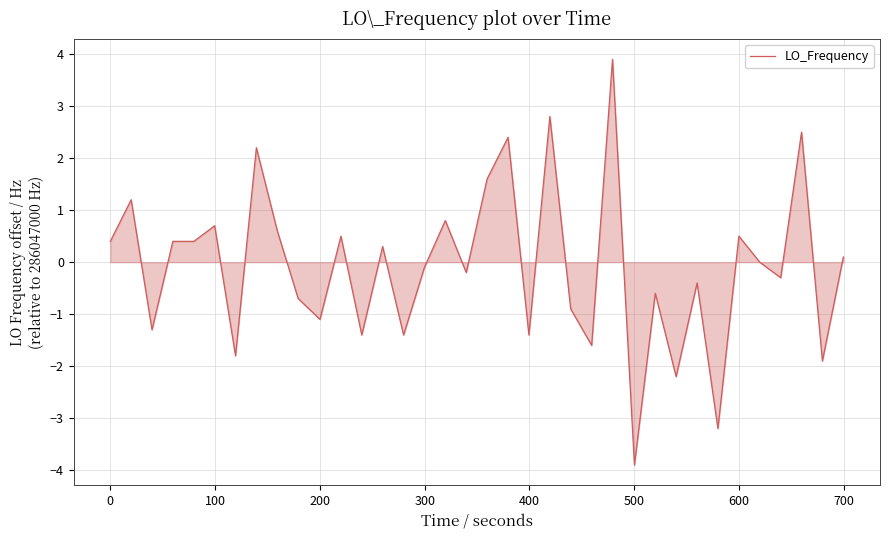

What is the maximum value shown in the chart?

3.9